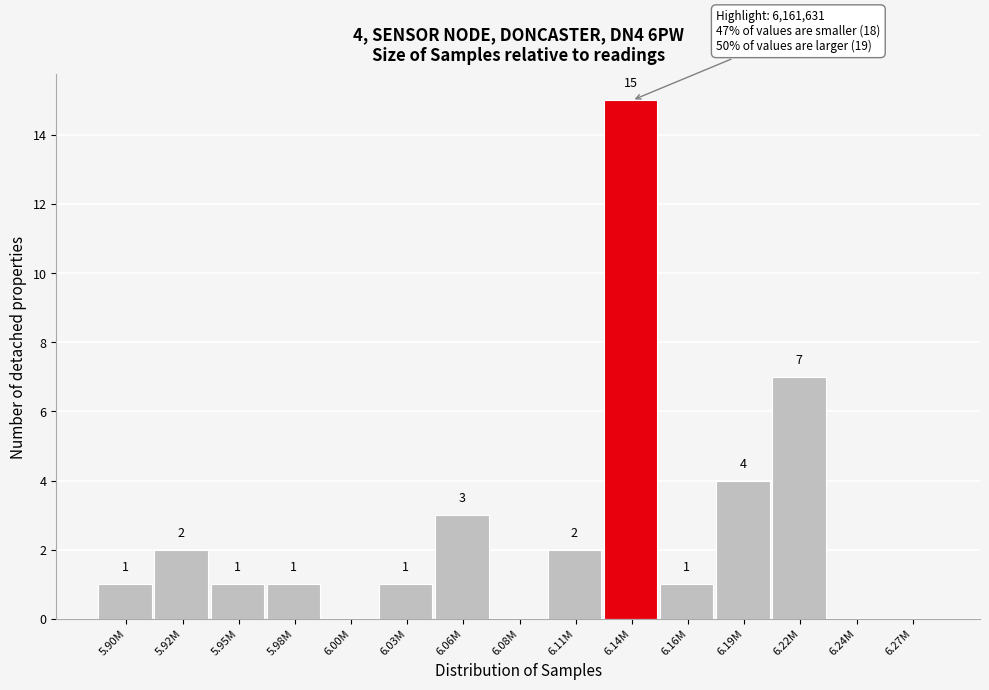

Reading right to left, list all the values displayed in this chart.

6.27M=0	6.24M=0	6.22M=7	6.19M=4	6.16M=1	6.14M=15	6.11M=2	6.08M=0	6.06M=3	6.03M=1	6.00M=0	5.98M=1	5.95M=1	5.92M=2	5.90M=1